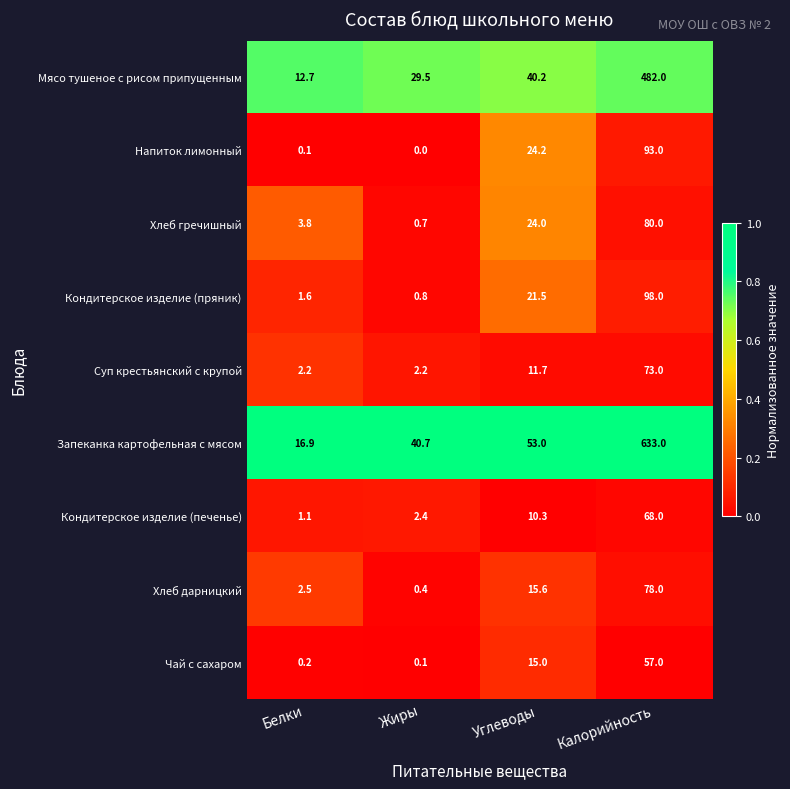

Which series has the widest spread of values?

Запеканка картофельная с мясом